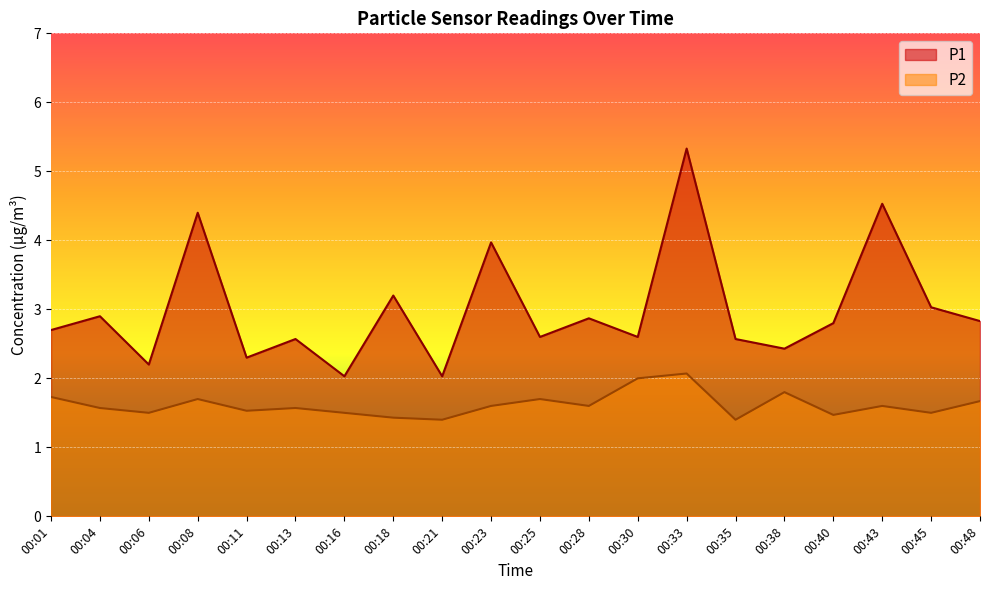

What is the minimum value for P2?

1.4